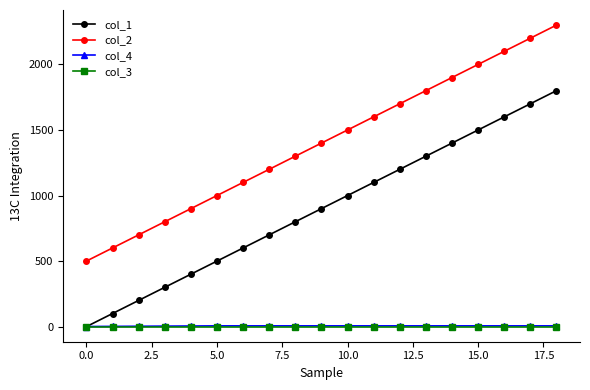

Which series has the largest total across all categories?

col_2